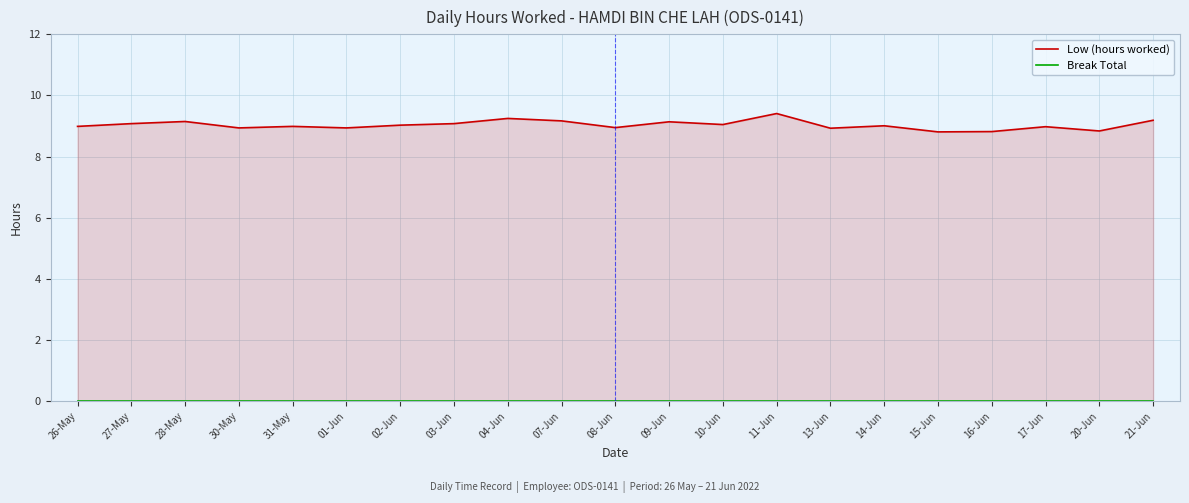

Which category has the lowest value in the Break Total series?

26-May